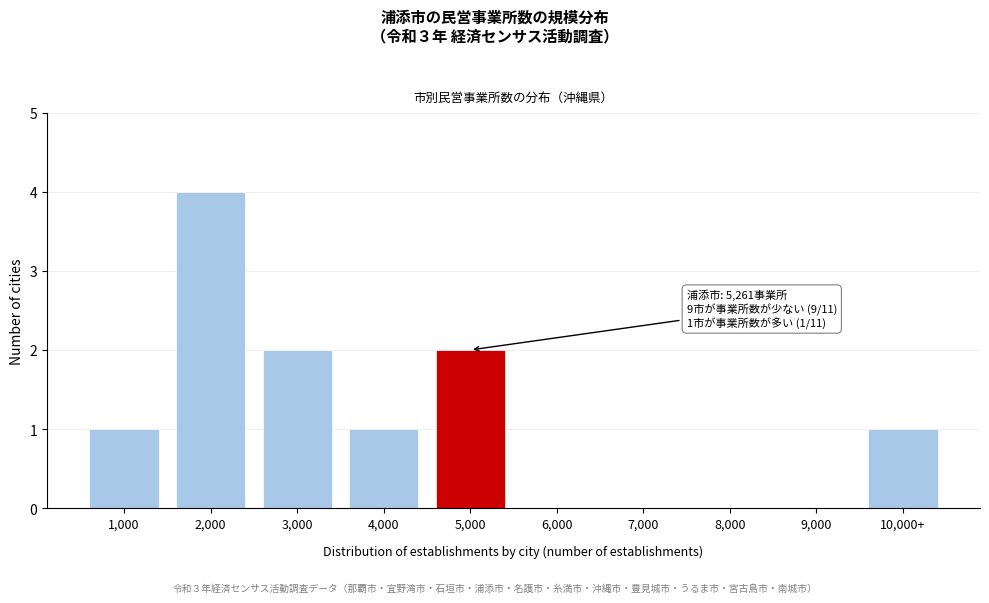

Reading right to left, transcribe all the data shown in this chart.

10,000+=1	9,000=0	8,000=0	7,000=0	6,000=0	5,000=2	4,000=1	3,000=2	2,000=4	1,000=1